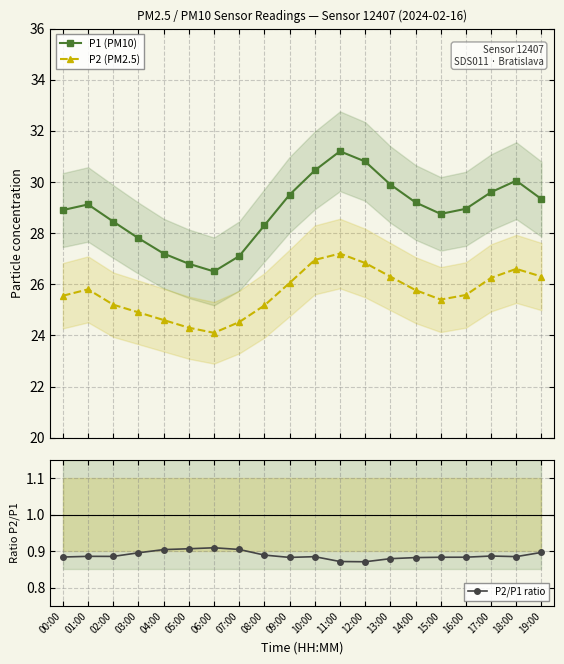

What is the spread (max minus min) of values at 11:00?

30.3